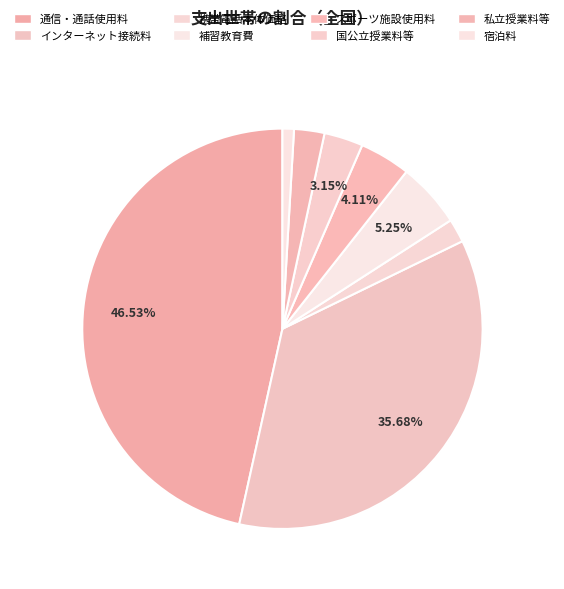

To the nearest percent, what is the average slice percentage?

12%